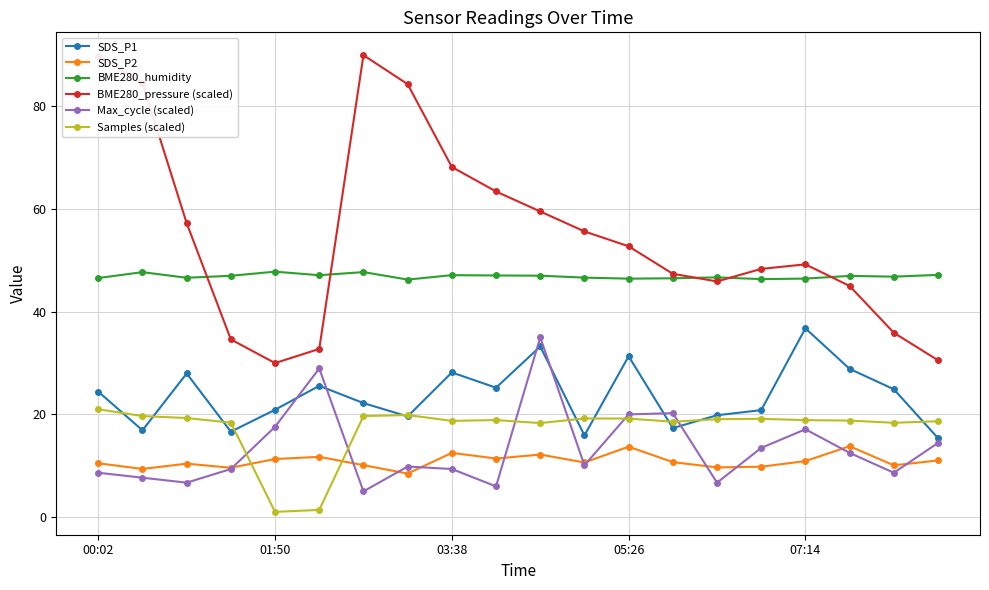

True or false: Samples (scaled) and BME280_humidity cross at least once.

False